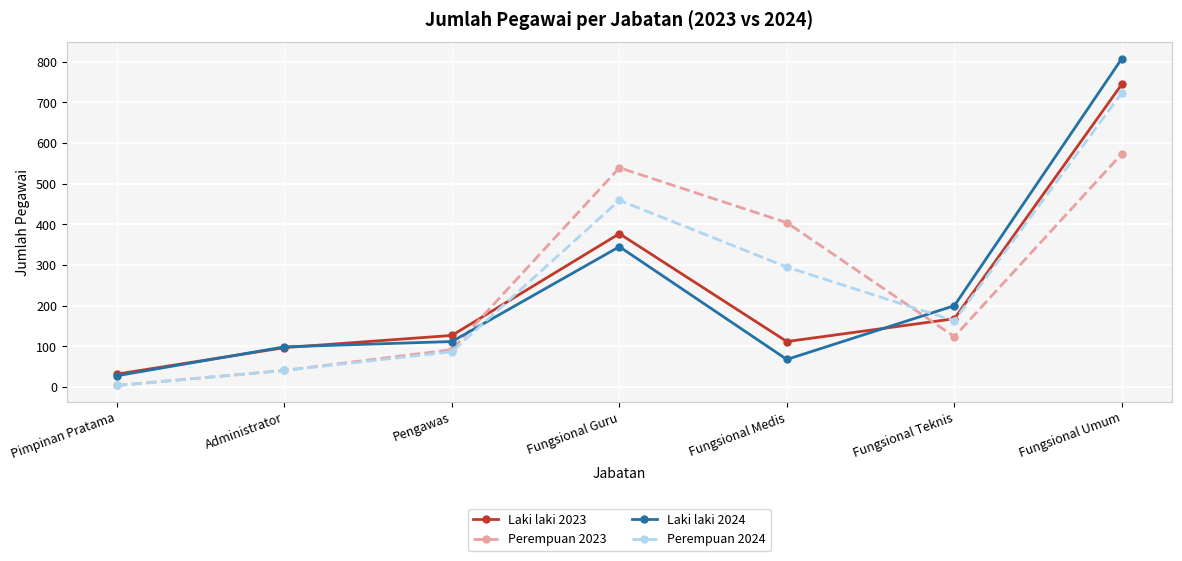

Which series has the widest spread of values?

Laki laki 2024